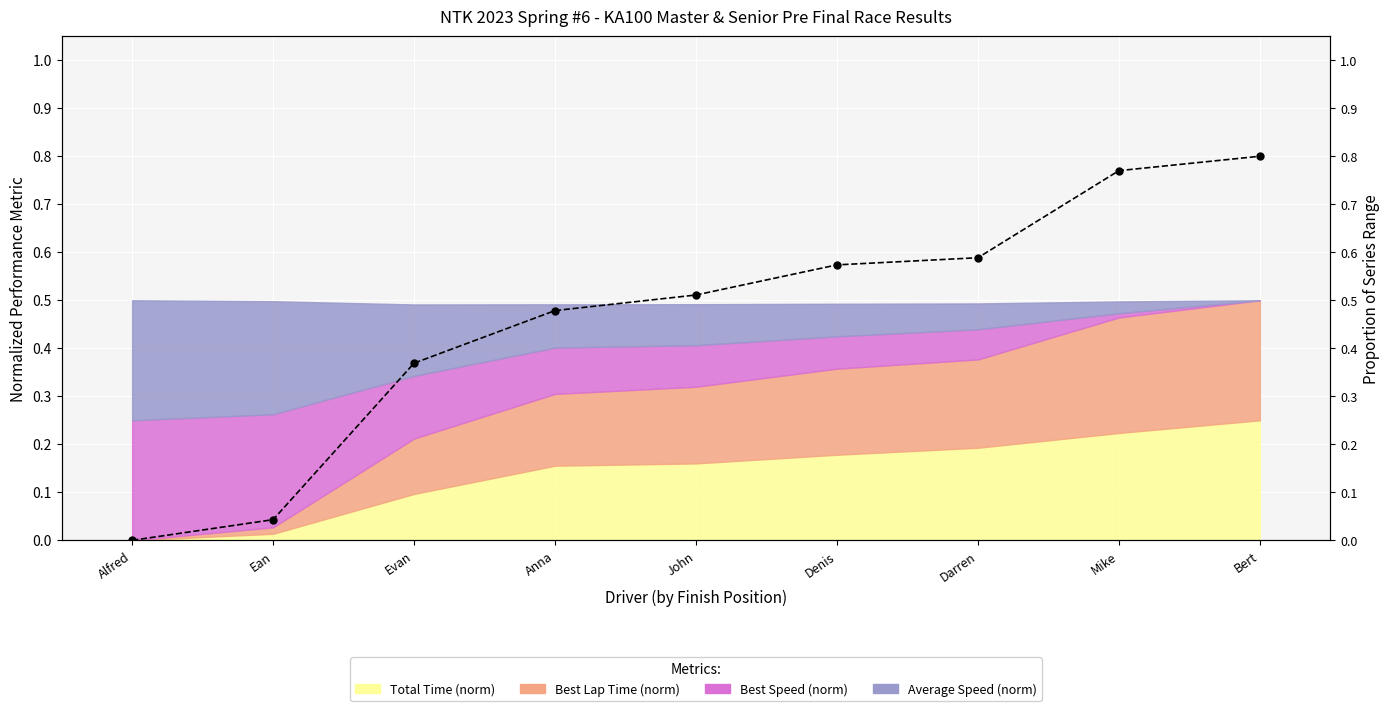

Count the number of categories in the chart.

9